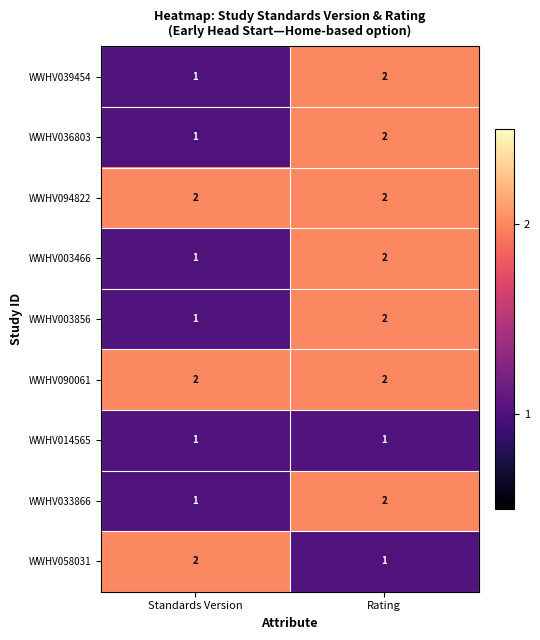

What is the spread (max minus min) of values at Standards Version?

1